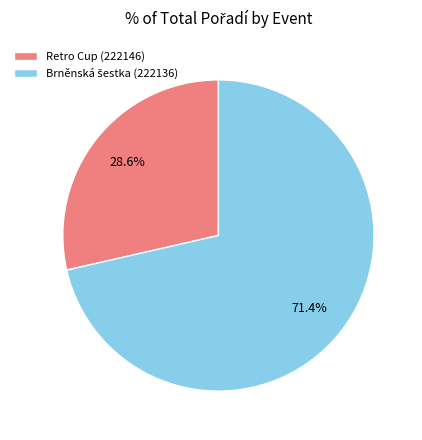

Does any single category account for the majority?

Yes